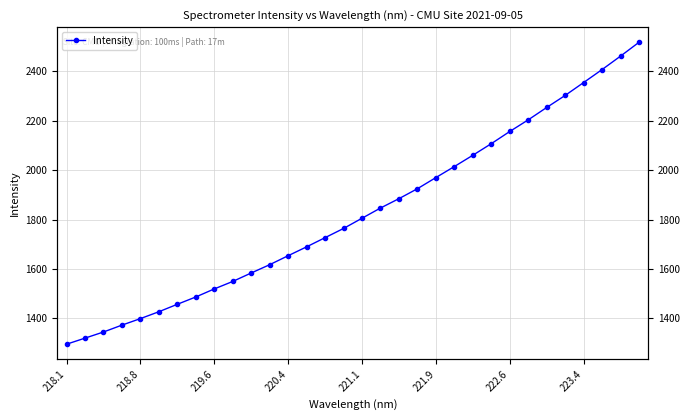

True or false: the data shows 1884.5 at 18.

True